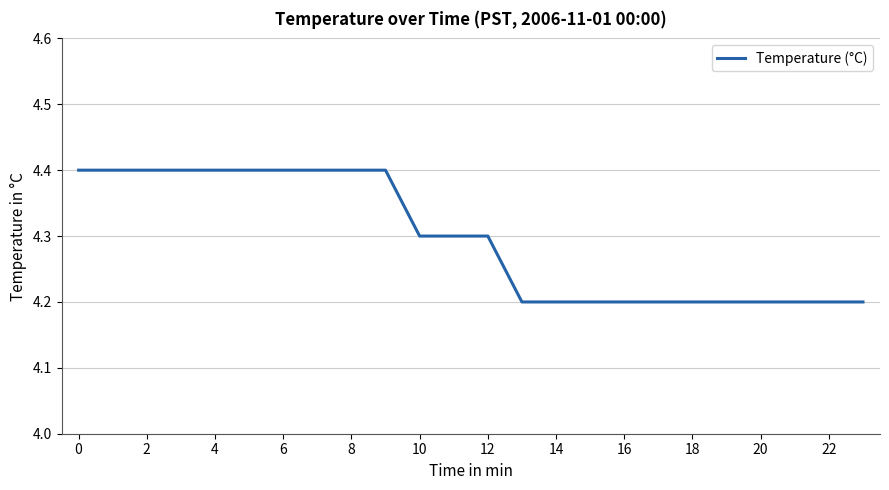

What is the maximum value shown in the chart?

4.4